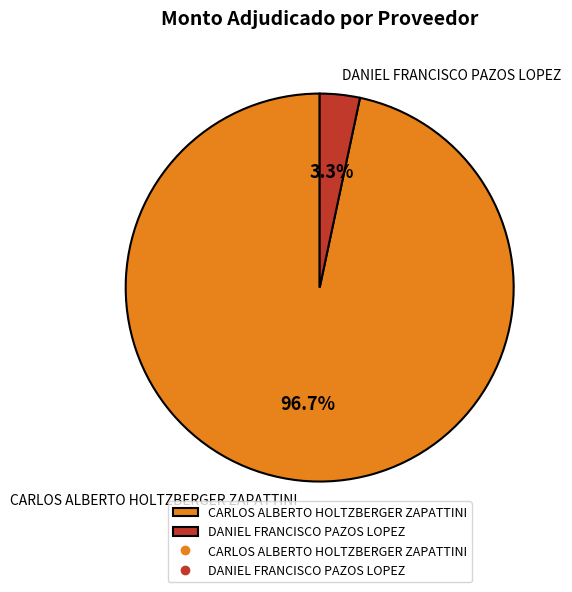

Rank the categories by value from highest to lowest.

CARLOS ALBERTO HOLTZBERGER ZAPATTINI, DANIEL FRANCISCO PAZOS LOPEZ